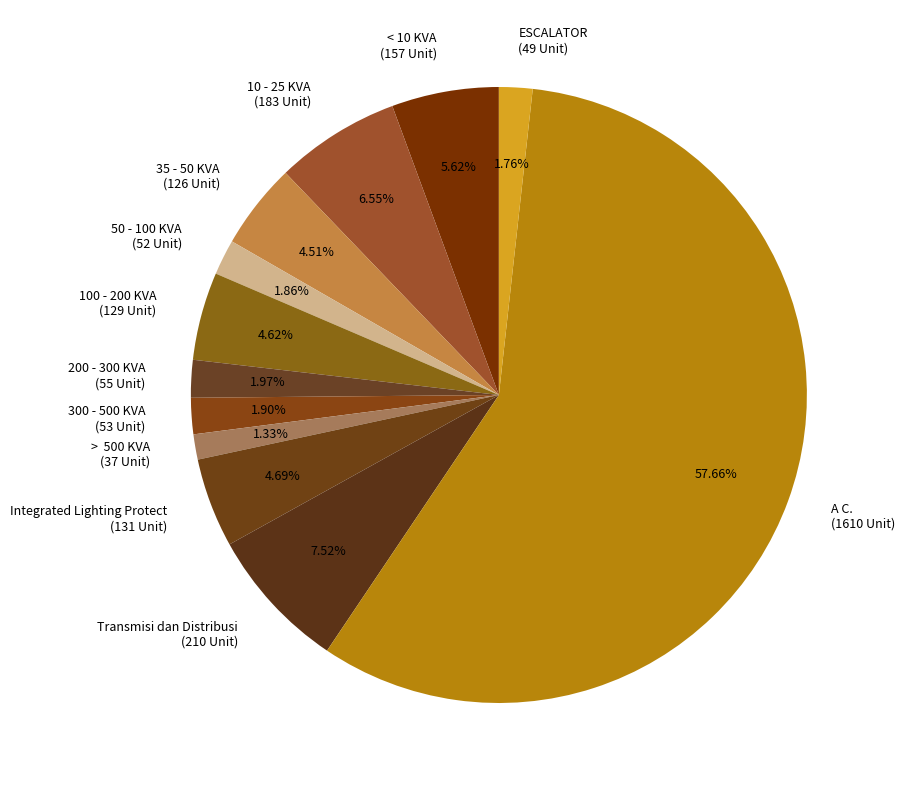

What is the largest slice in the pie chart?

A C.